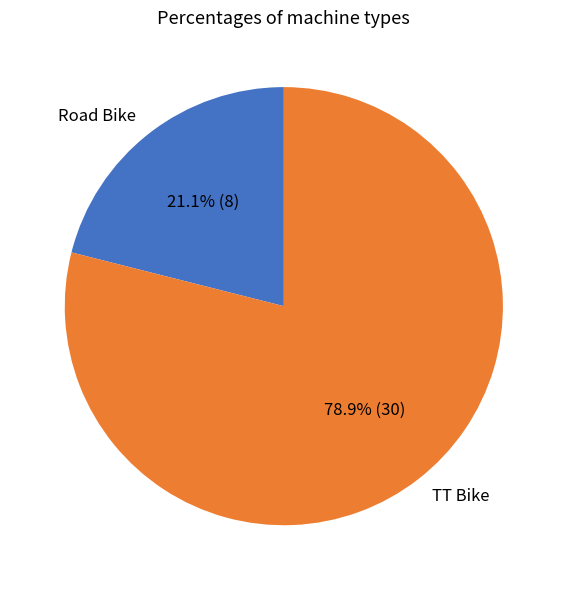

Rank the categories by value from lowest to highest.

Road Bike, TT Bike